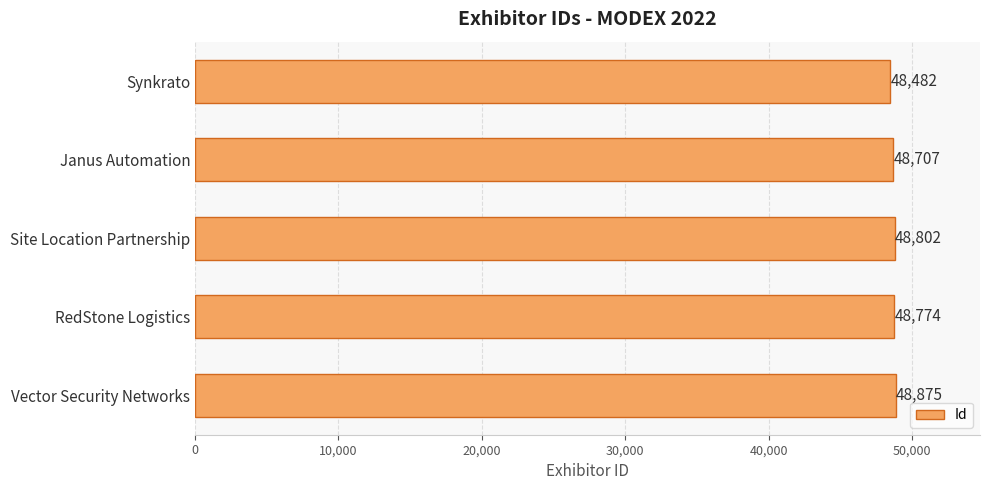

Approximately how many times larger is the value at Vector Security Networks compared to Janus Automation?

1.0